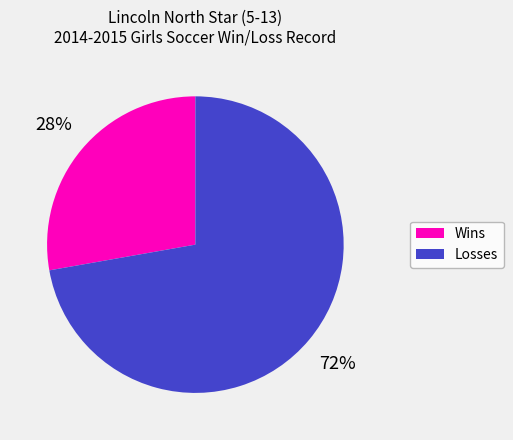

How many slices are in this pie chart?

2